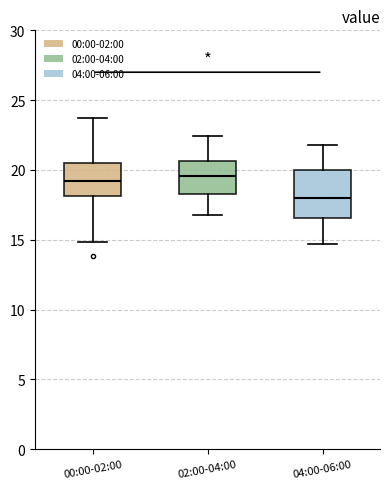

Where does the median line of the box for 04:00-06:00 sit on the y-axis? The values are not printed on the chart, so give them approximately, as read against the axis.

18.0